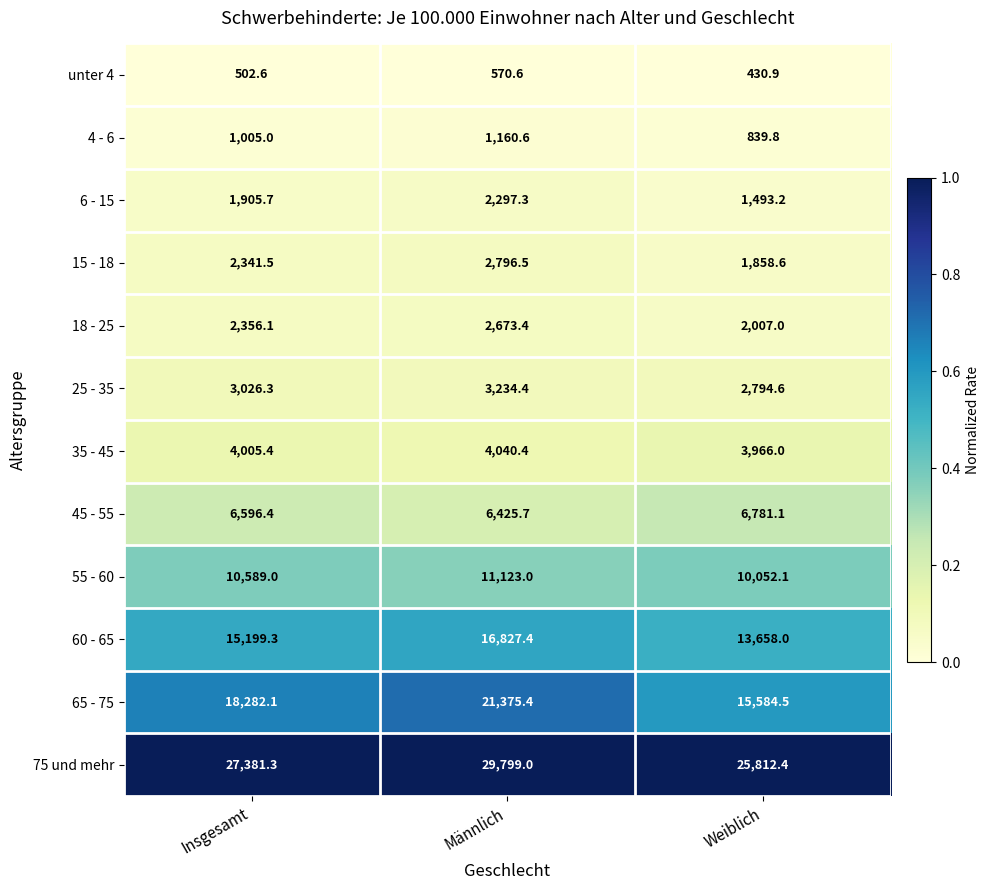

Count the number of data series in this chart.

12